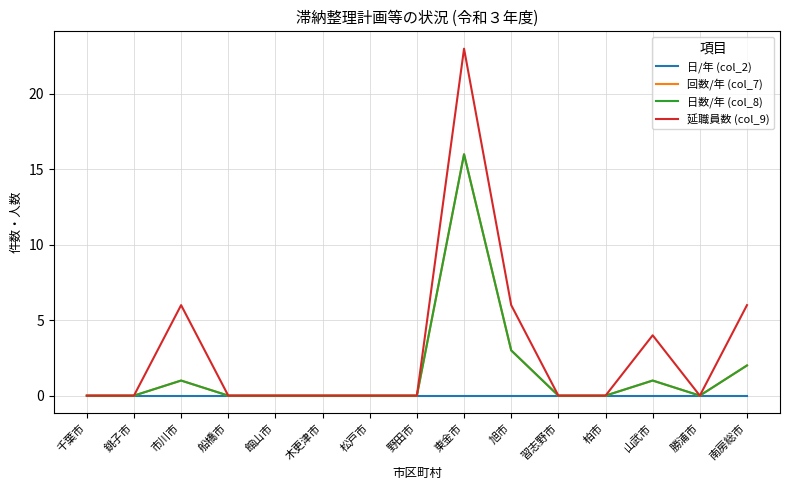

Is it true that 日数/年 (col_8) equals 10 at 松戸市?

False